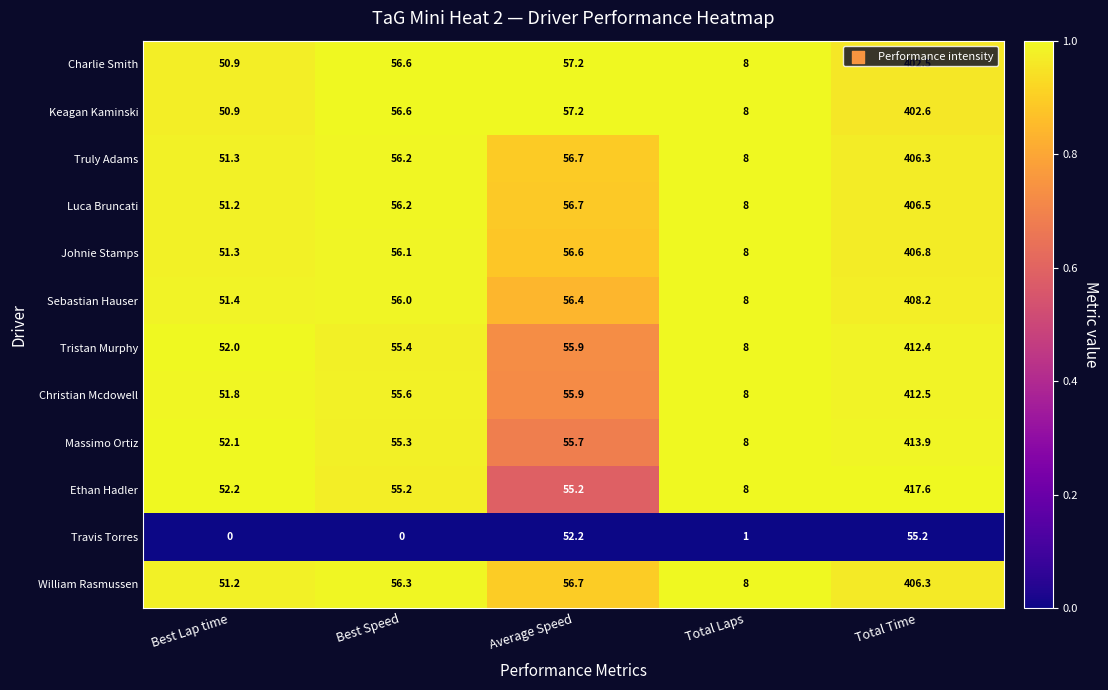

List the labels in order of Luca Bruncati value, largest first.

Total Time, Average Speed, Best Speed, Best Lap time, Total Laps